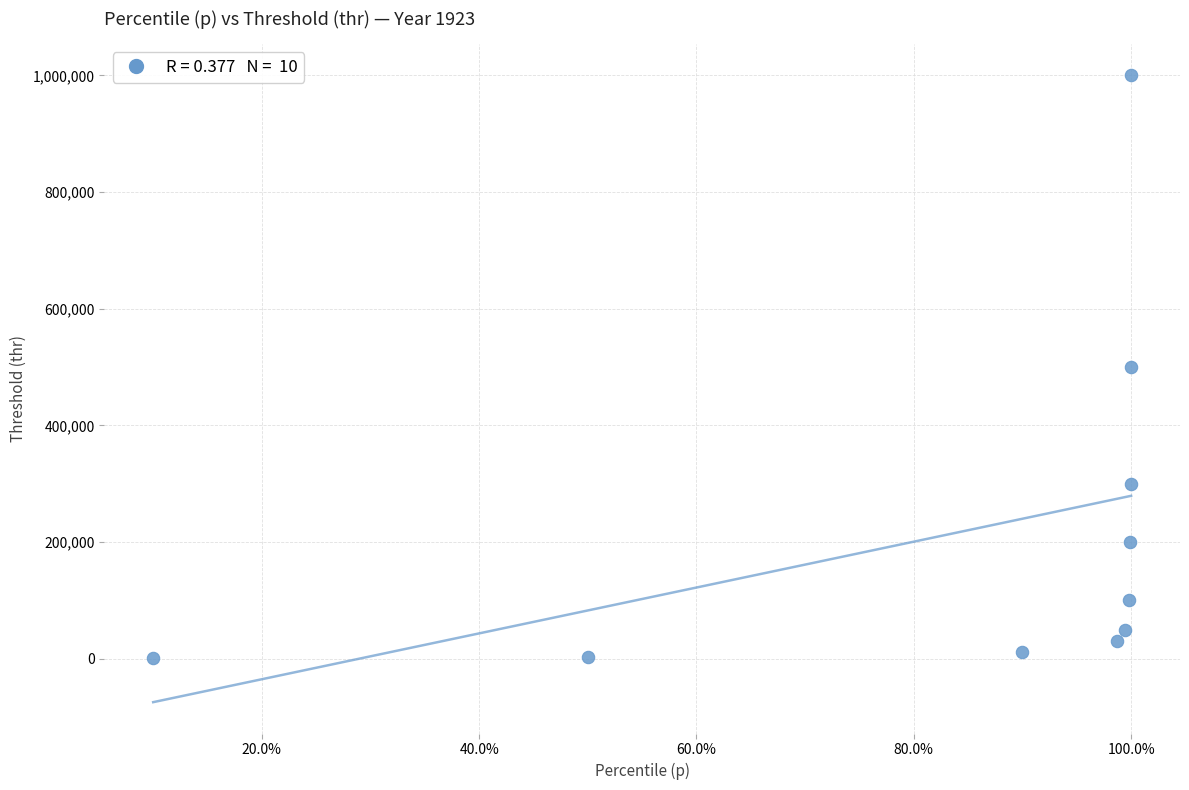

What is the range of X values (max minus min)?

0.9